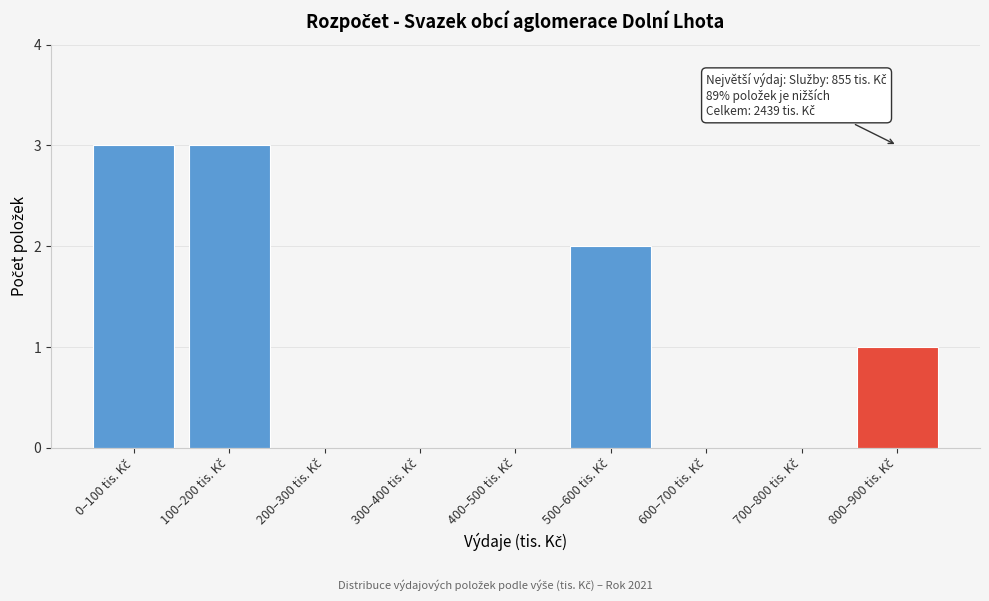

What is the sum of all values?

9